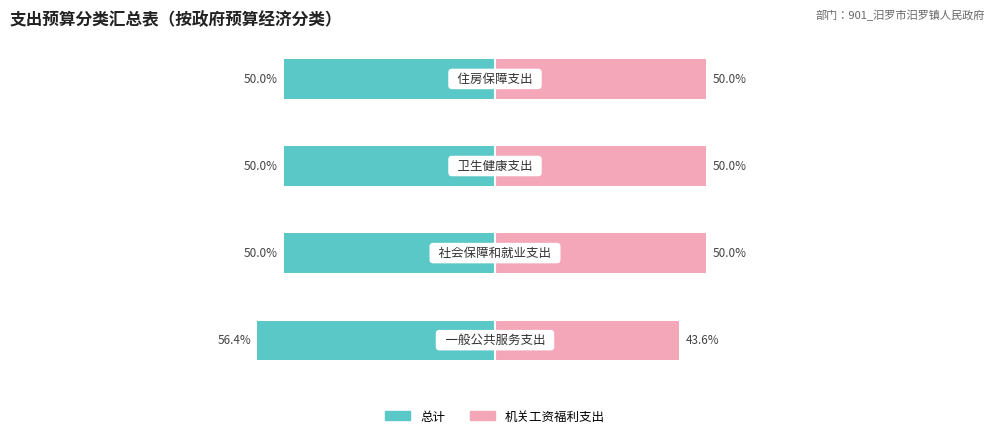

What is the value of the 总计 bar at the 2nd from the left?

-50.0